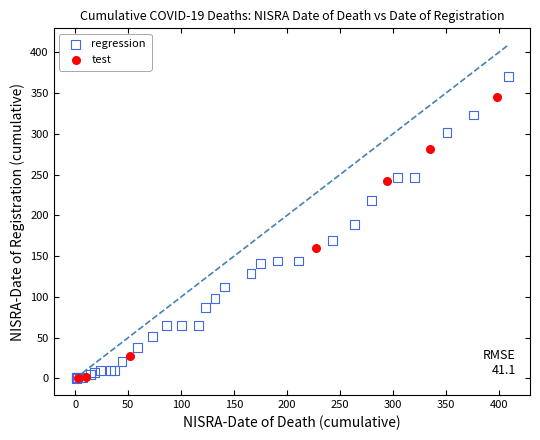

Which series contains the highest Y value?

regression